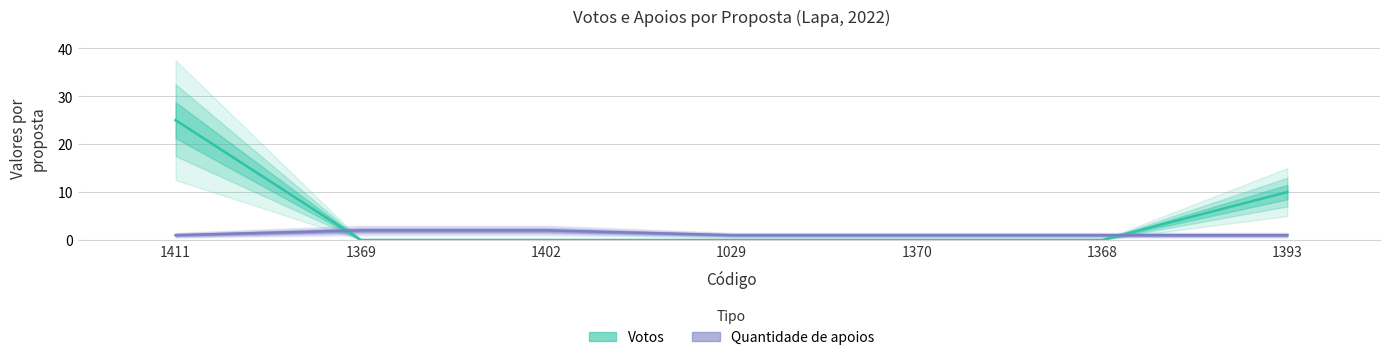

How many lines are shown in the chart?

2